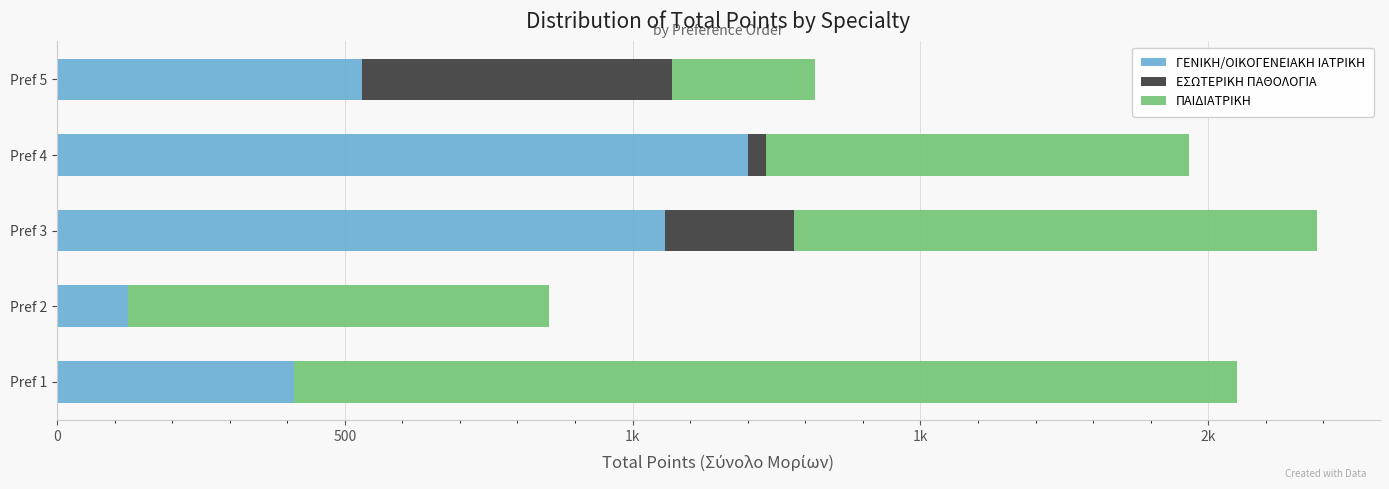

What are all the series names shown in the legend?

ΓΕΝΙΚΗ/ΟΙΚΟΓΕΝΕΙΑΚΗ ΙΑΤΡΙΚΗ, ΕΣΩΤΕΡΙΚΗ ΠΑΘΟΛΟΓΙΑ, ΠΑΙΔΙΑΤΡΙΚΗ